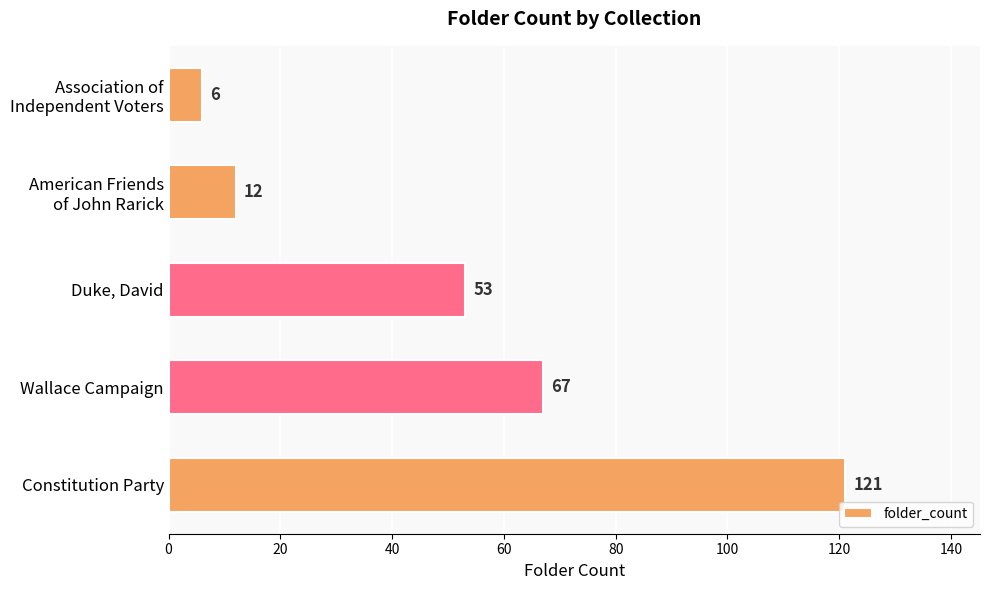

Are the bars horizontal?

Yes